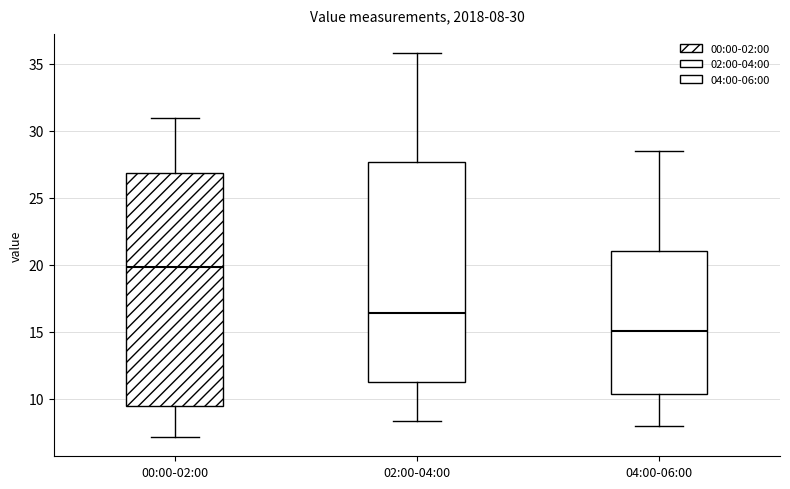

Comparing the boxes themselves (not the whiskers), which one is the tallest?

00:00-02:00